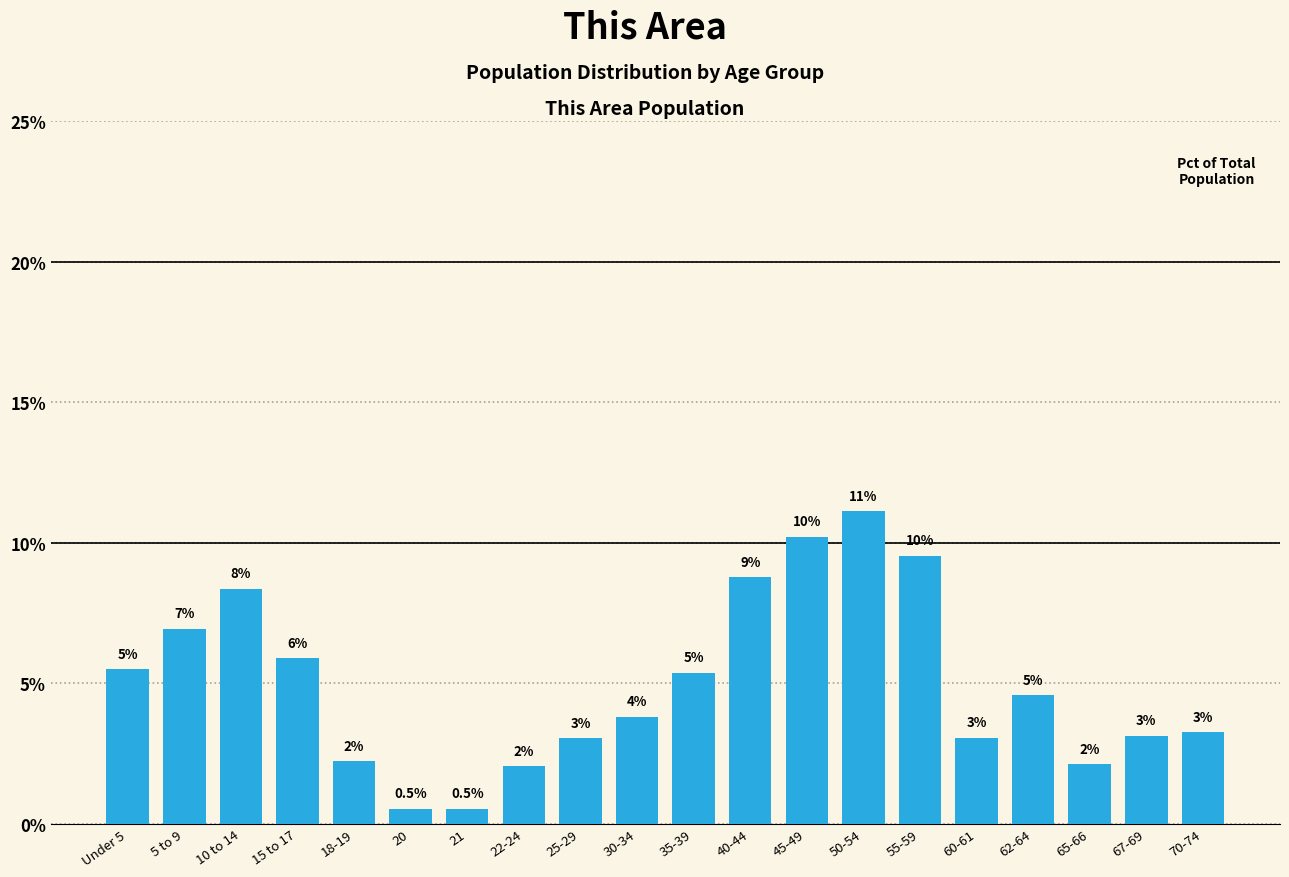

How many bars are there in total?

20